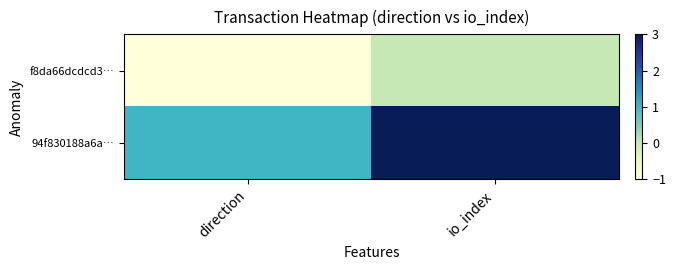

Which series has the largest total across all categories?

94f830188a6a…